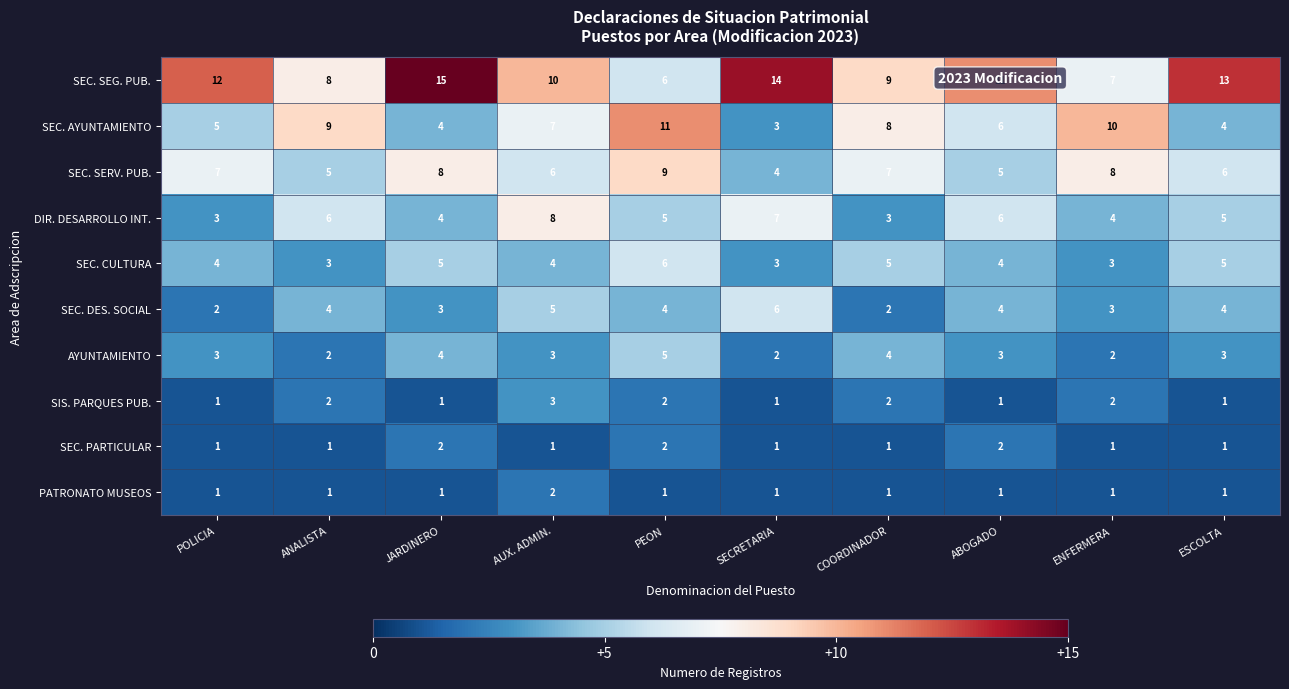

Which series has the largest range (max minus min)?

SEC. SEG. PUB.